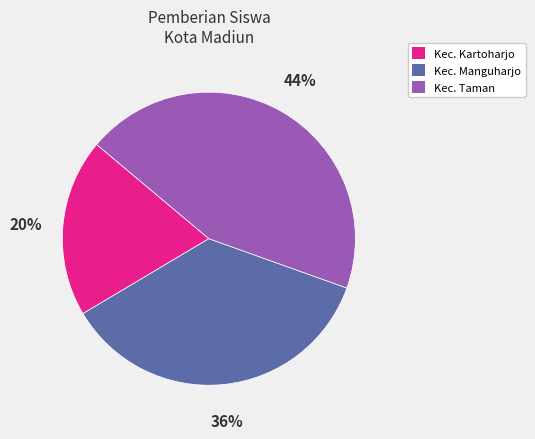

What is the ratio of the value at Kec. Manguharjo to the value at Kec. Taman?

0.8